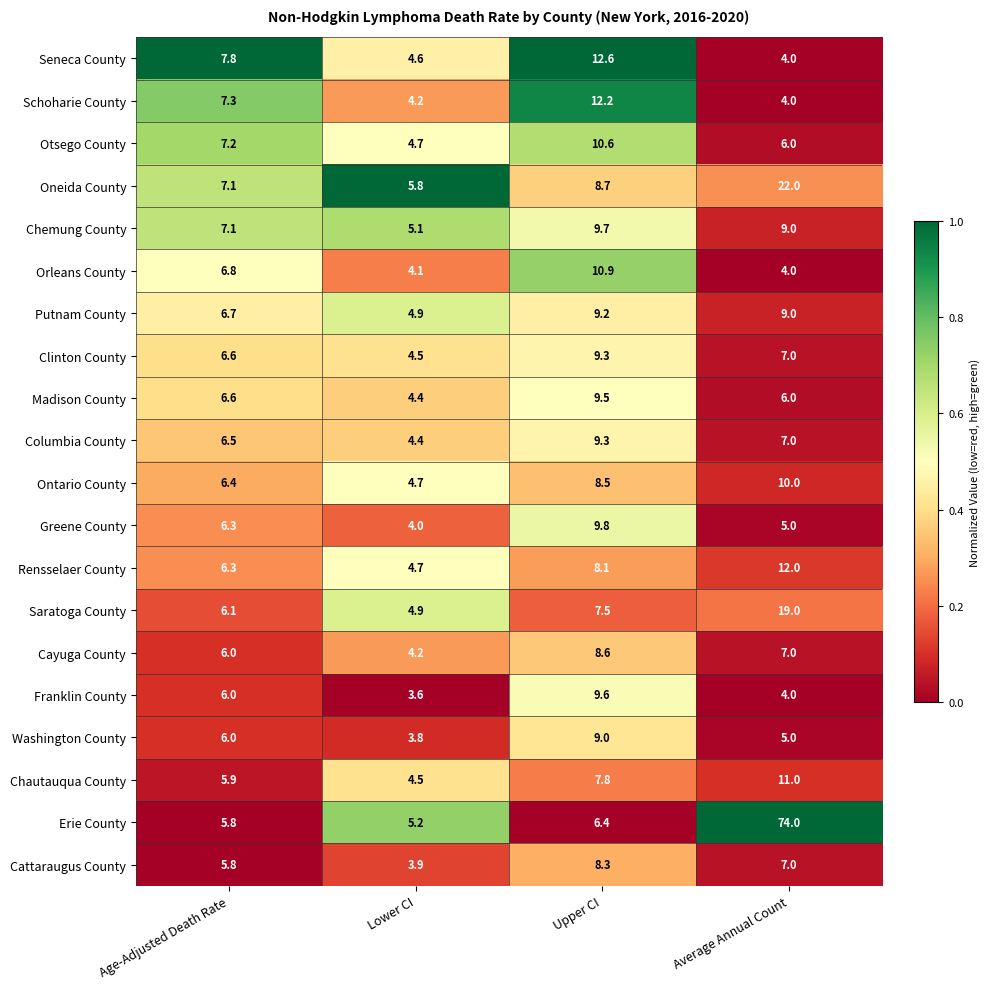

The Clinton County series shows 1.6 at Lower CI. True or false?

False